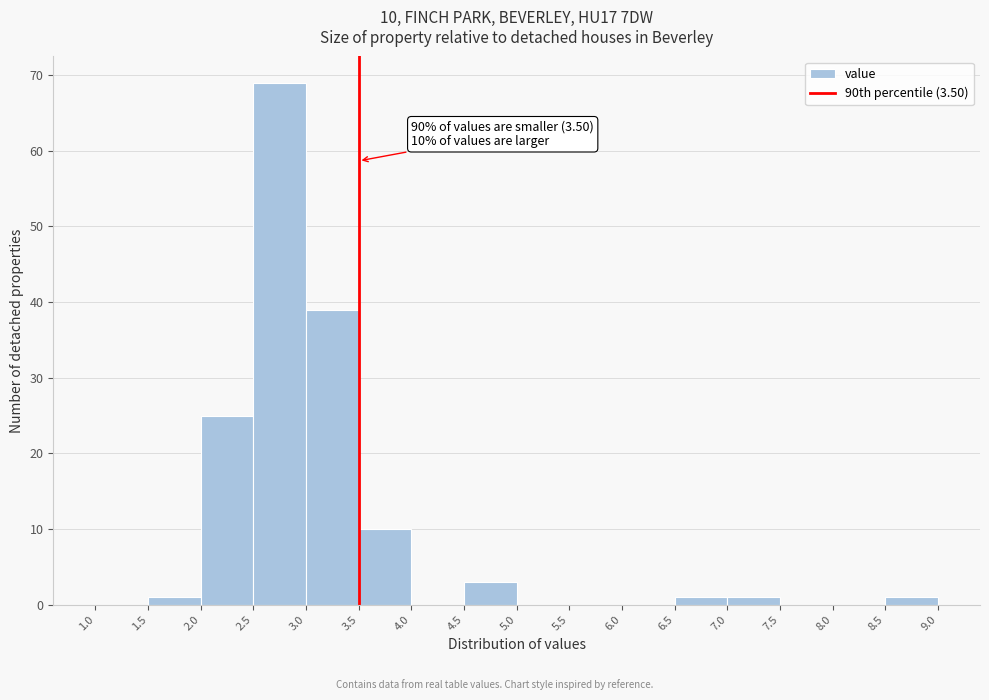

Over which range of the x-axis is the bar tallest?

2.5 to 3.0